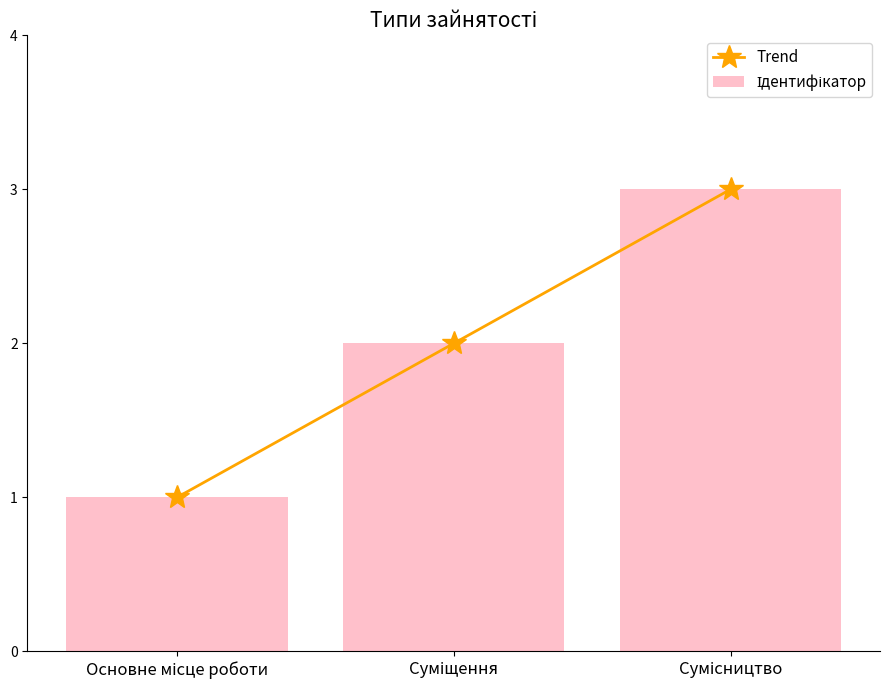

The value of Ідентифікатор at Суміщення is 1. True or false?

False